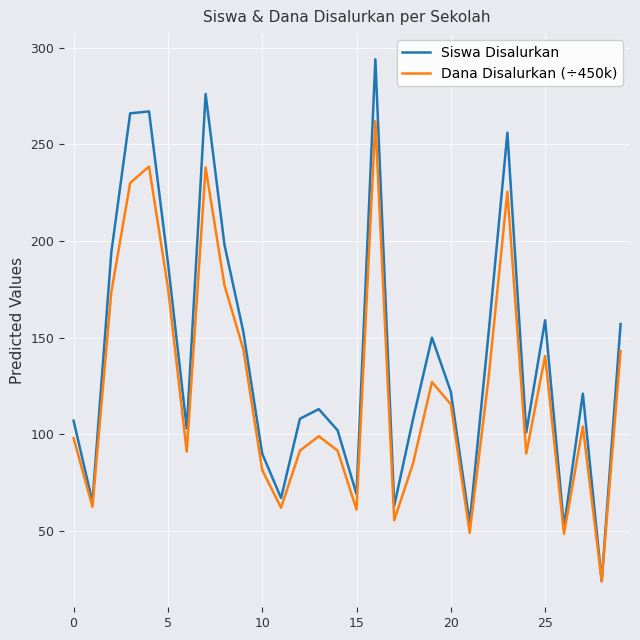

What is the minimum value for Siswa Disalurkan?

24.0